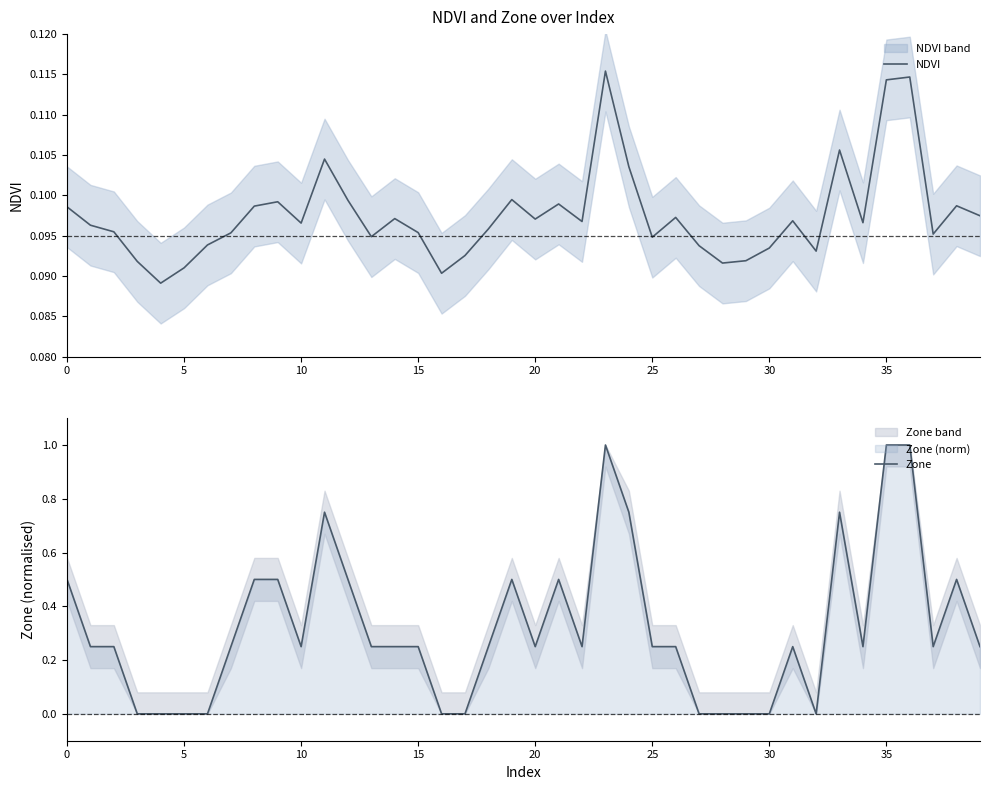

What is the label of the 1st point from the right?

39